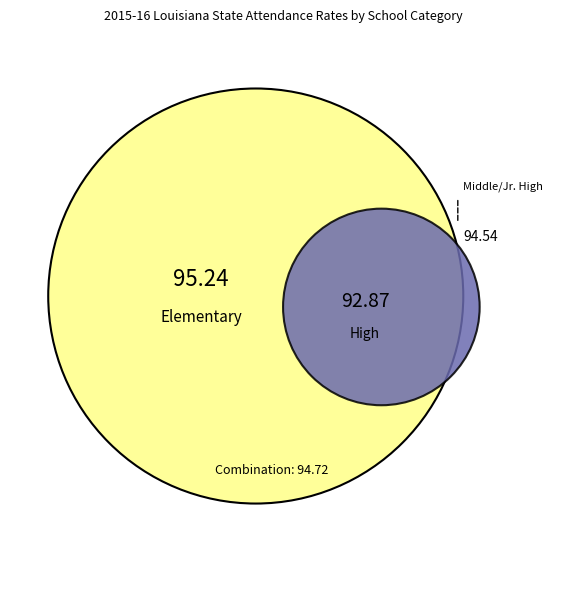

The Elementary slice represents 38% of the pie. True or false?

False